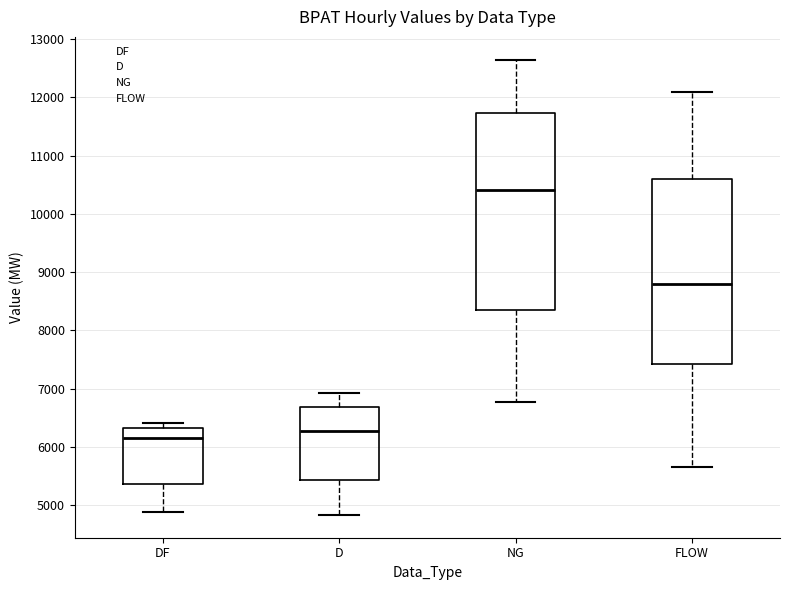

Reading left to right, transcribe this box plot: for each box, give where its median line is, the range the box spans, and where its two whiskers end, as read against the y-axis. The values are not printed on the chart, so give them approximately, as read against the axis.

DF: median 6200, box 5400 to 6300, whiskers 4900 to 6400
D: median 6300, box 5400 to 6700, whiskers 4800 to 6900
NG: median 10400, box 8300 to 11700, whiskers 6800 to 12600
FLOW: median 8800, box 7400 to 10600, whiskers 5700 to 12100